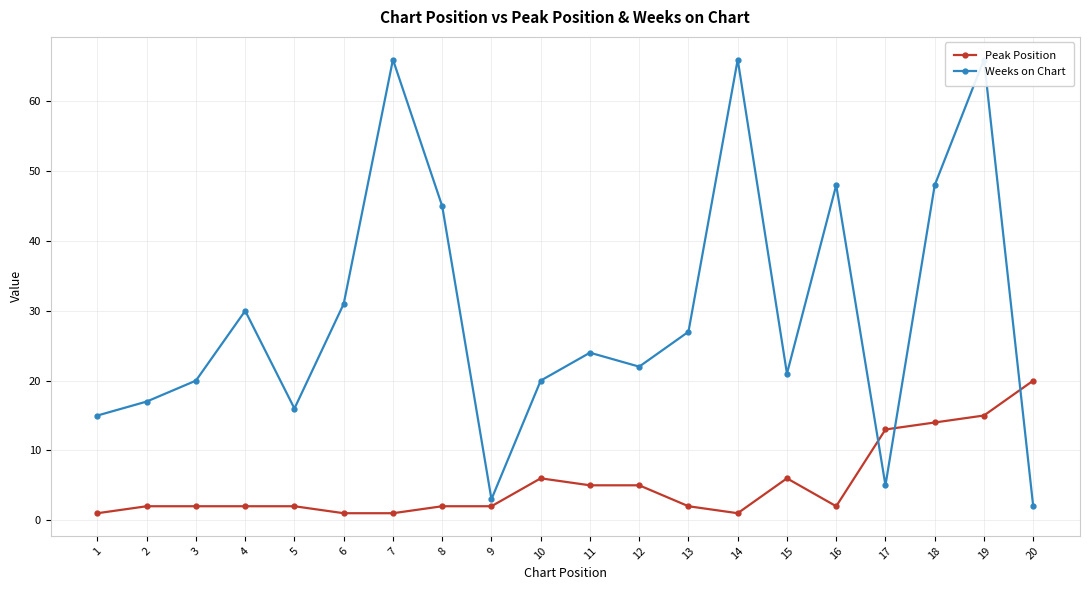

Rank the series by their maximum value, from lowest to highest.

Peak Position, Weeks on Chart